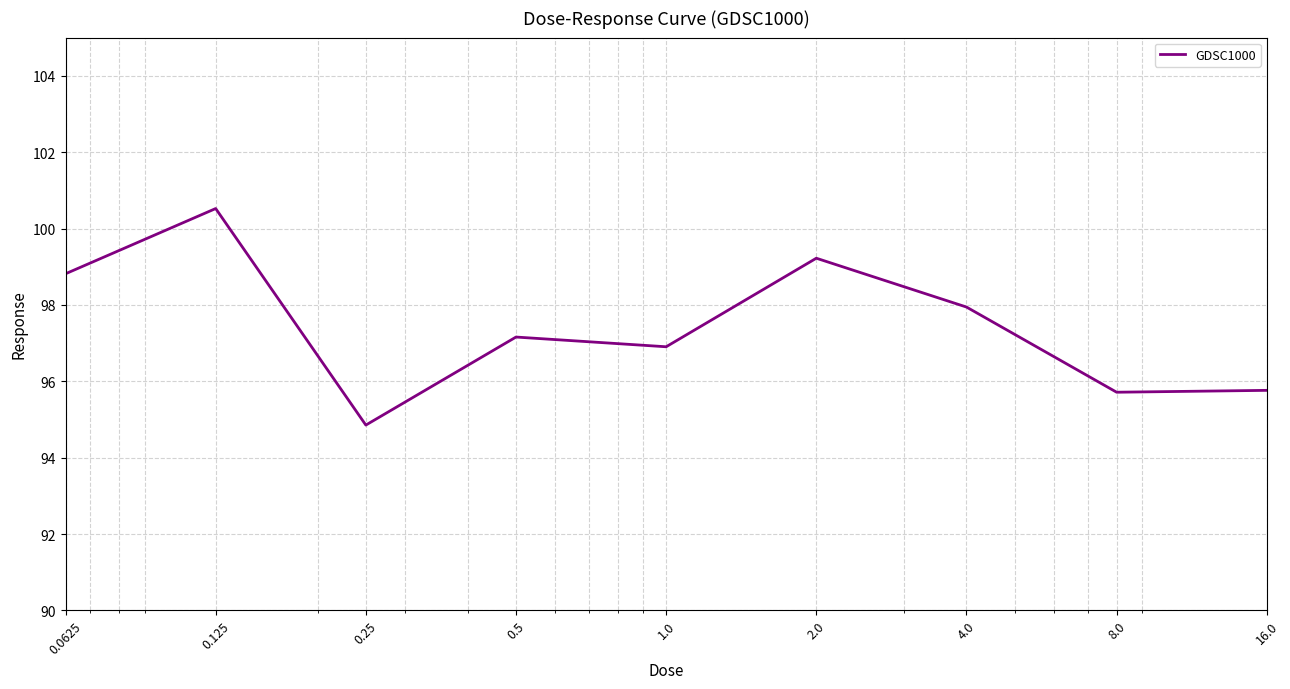

What is the difference between the maximum and minimum values?

5.7